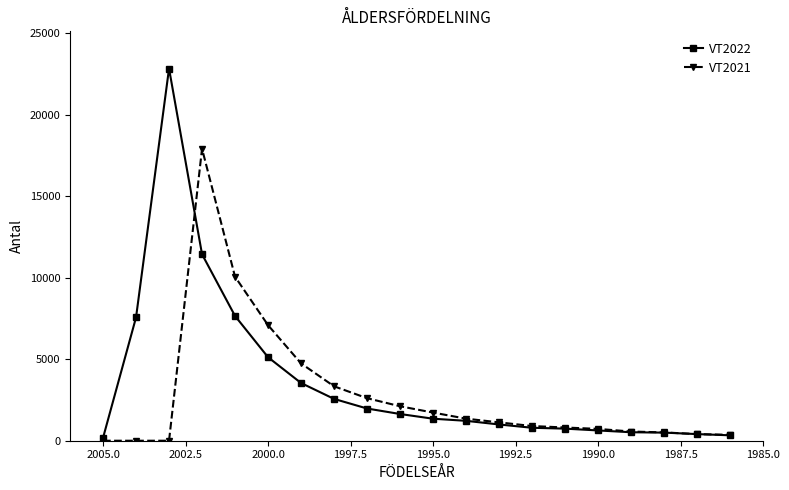

How many data points in VT2021 are above 1126?

9